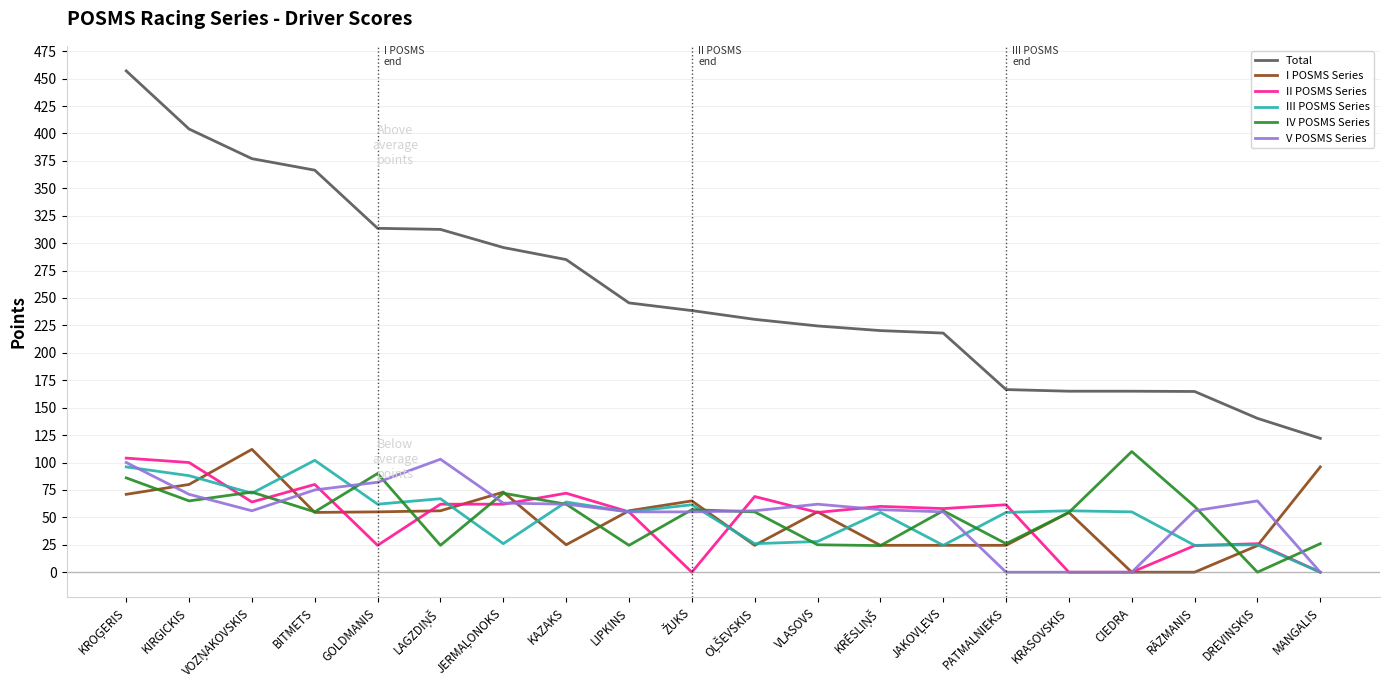

True or false: Total and II POSMS Series intersect in this chart.

False